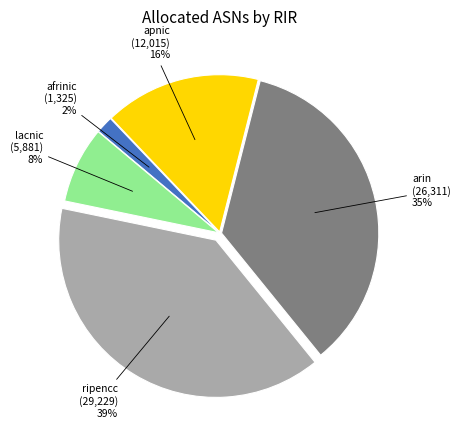

To the nearest percent, what is the combined percentage of afrinic and ripencc?

41%